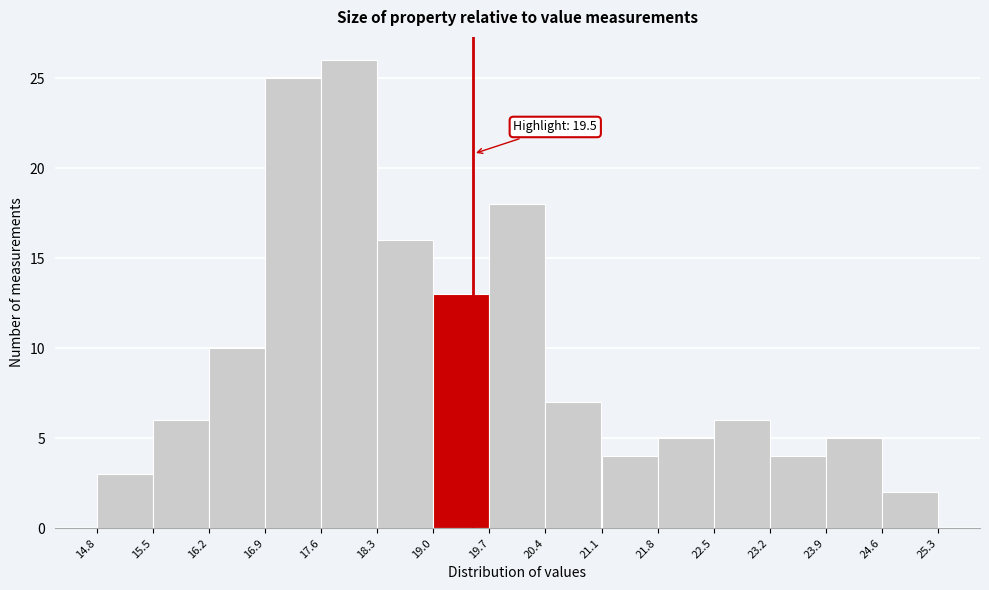

Which range on the x-axis has the tallest bar?

17.6 to 18.3